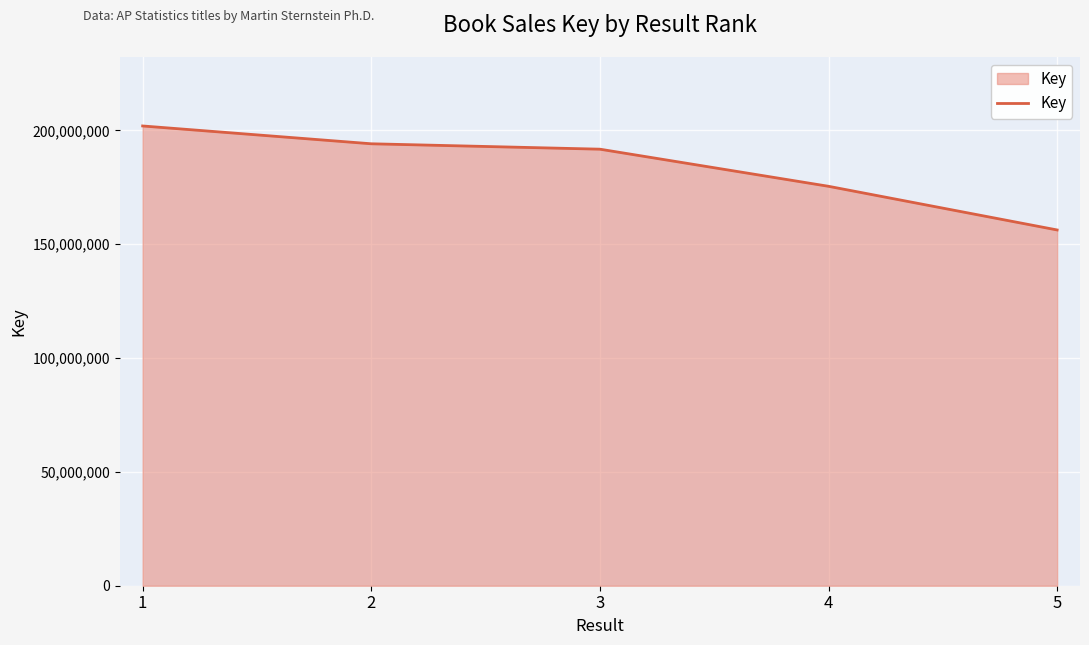

What is the sum of the values at 5 and 3?

348045850